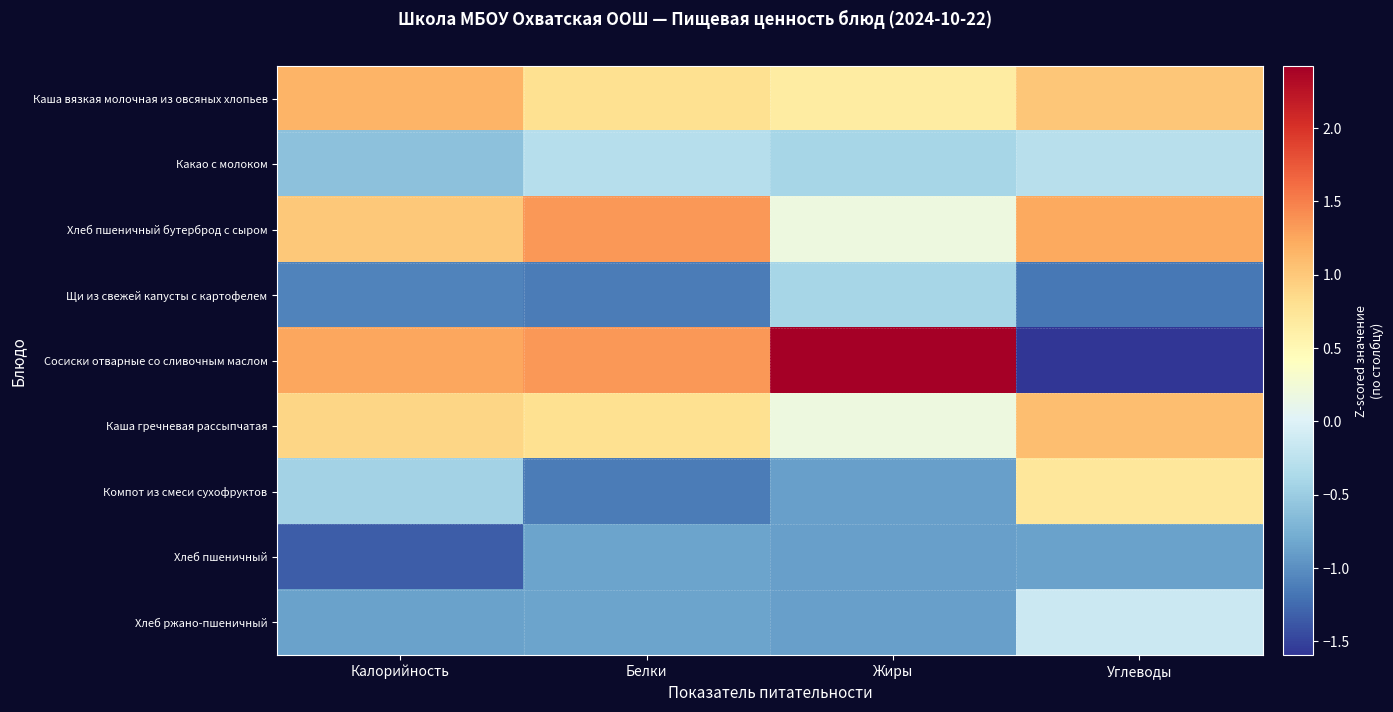

Which series changed the most between Калорийность and Углеводы?

Сосиски отварные со сливочным маслом